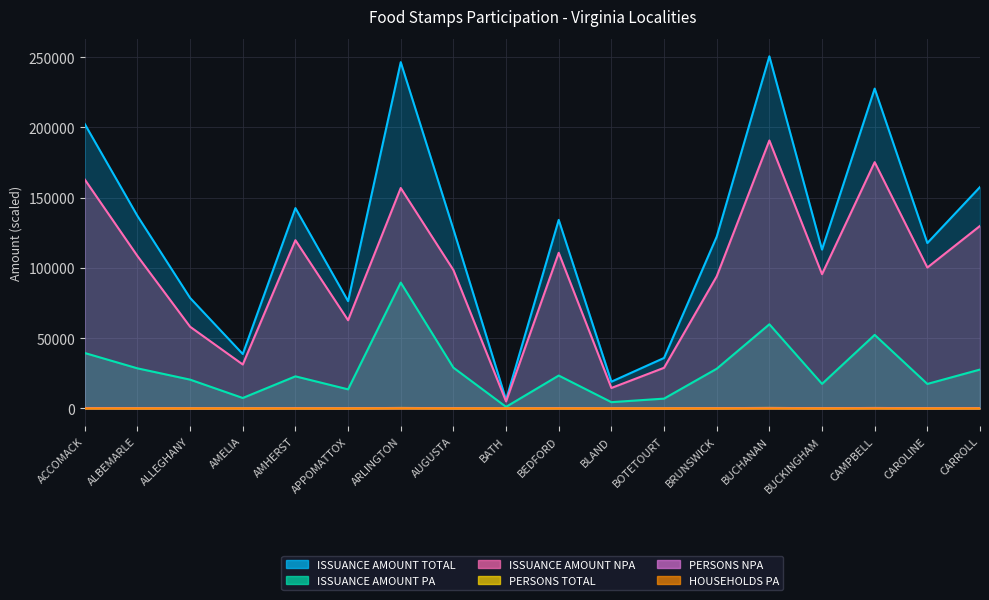

What is the approximate value of ISSUANCE AMOUNT NPA at CARROLL?

129900.0